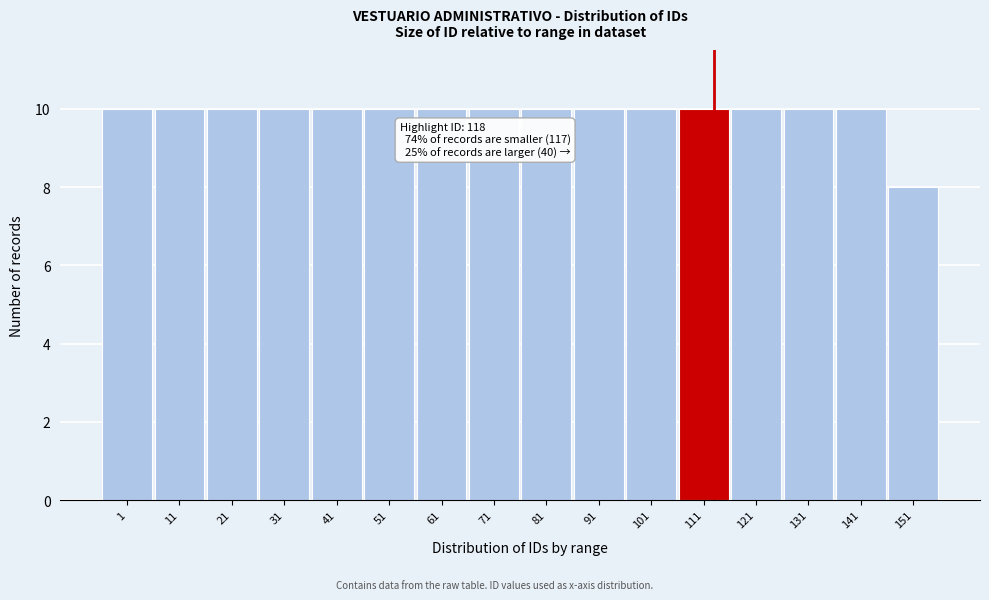

Reading right to left, extract all data points from this chart.

151=8	141=10	131=10	121=10	111=10	101=10	91=10	81=10	71=10	61=10	51=10	41=10	31=10	21=10	11=10	1=10